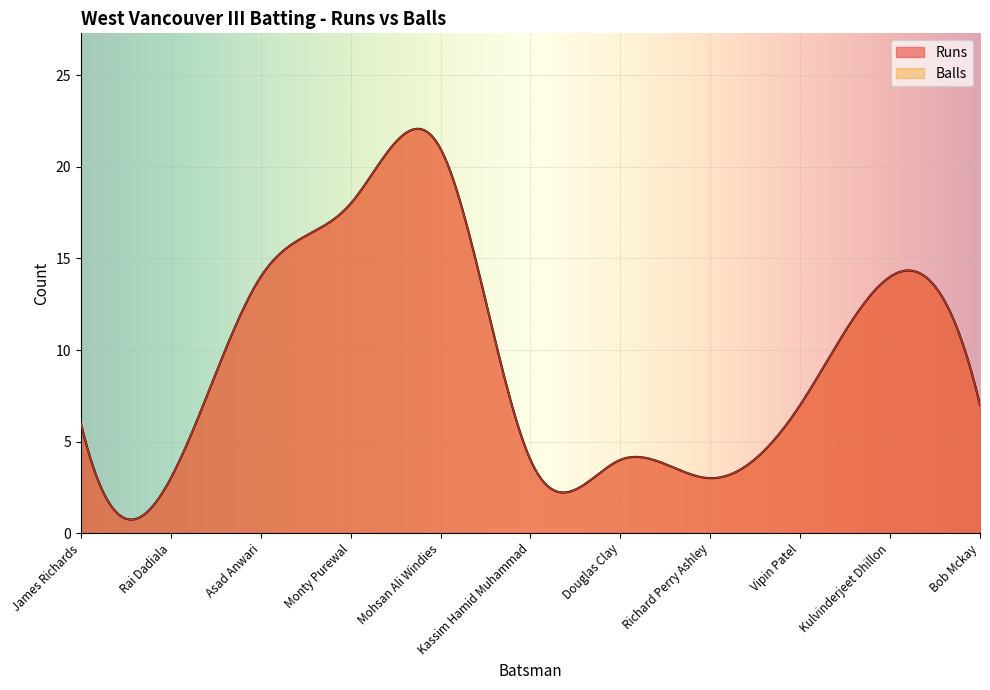

What is the sum of all Runs values?

101